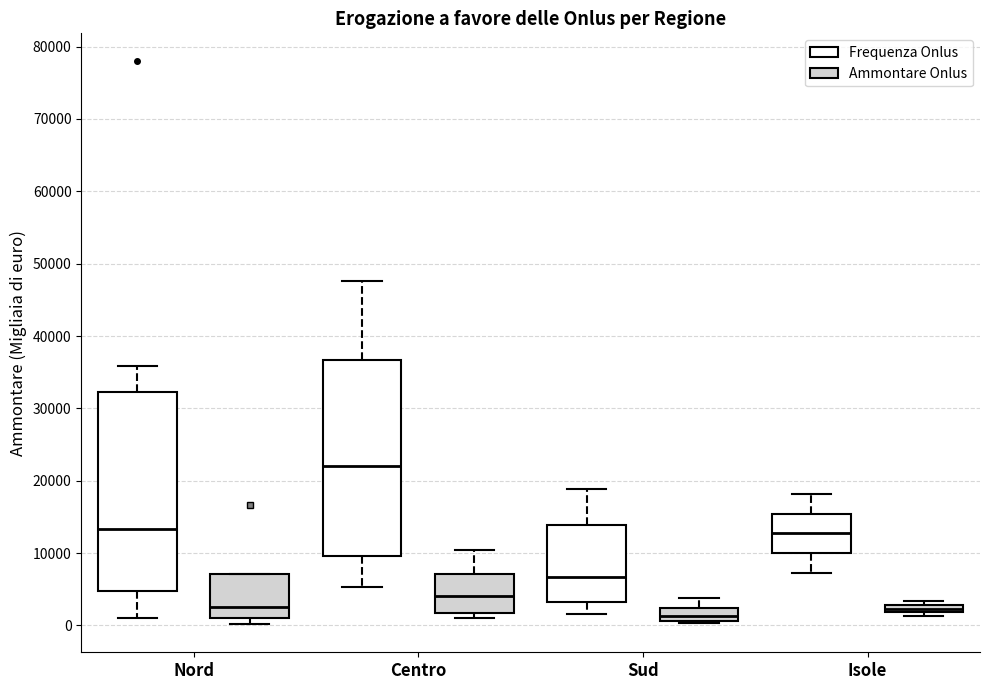

Where is the upper edge of the box for Sud (Frequenza Onlus) on the y-axis? The values are not printed on the chart, so give them approximately, as read against the axis.

14000